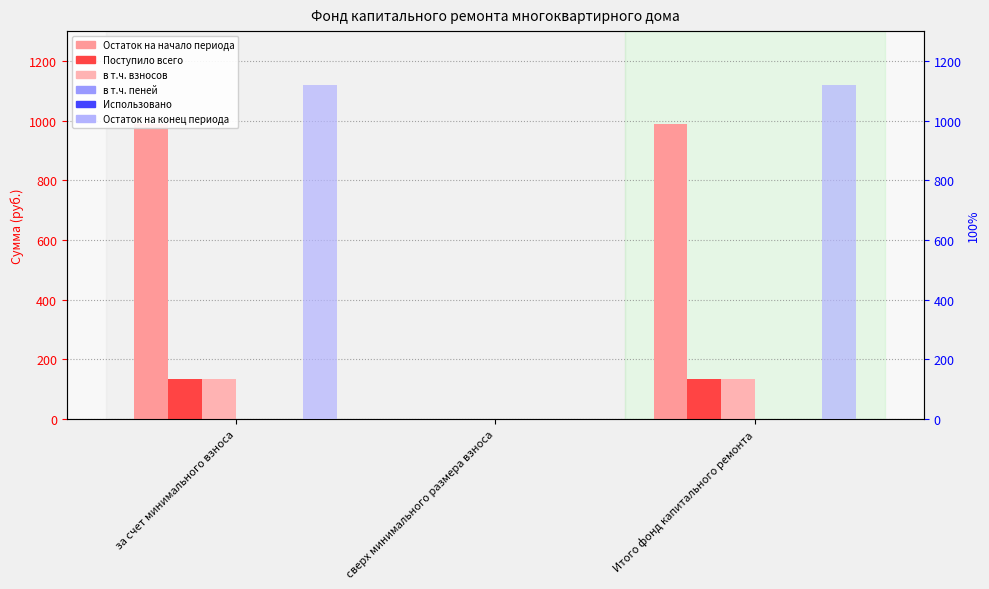

Reading left to right, transcribe all the data shown in this chart.

Остаток на начало периода: 987.1	0.0	987.1
Поступило всего: 133.9	0.0	133.9
в т.ч. взносов: 133.2	0.0	133.2
в т.ч. пеней: 0.8	0.0	0.8
Использовано: 0.0	0.0	0.0
Остаток на конец периода: 1121.0	0.0	1121.0